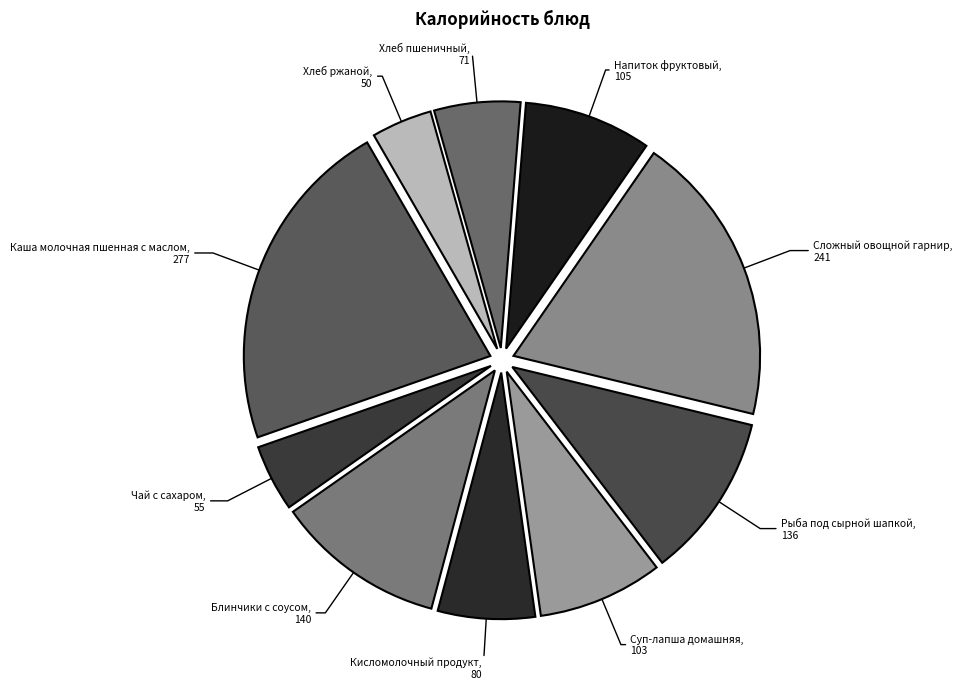

Which category has the biggest portion of the pie?

Каша молочная пшенная с маслом